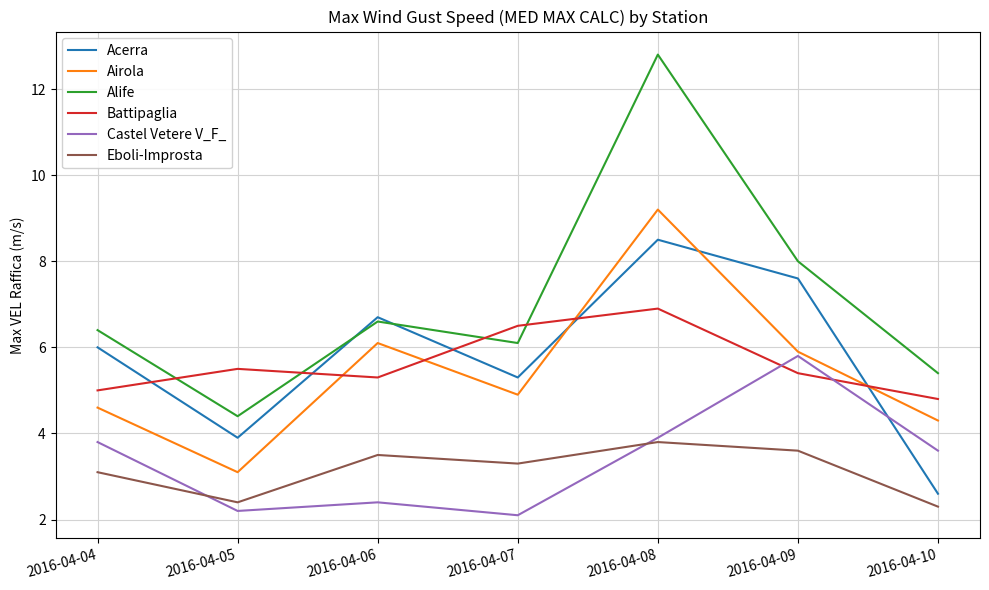

At how many categories does at least one series exceed 3?

7